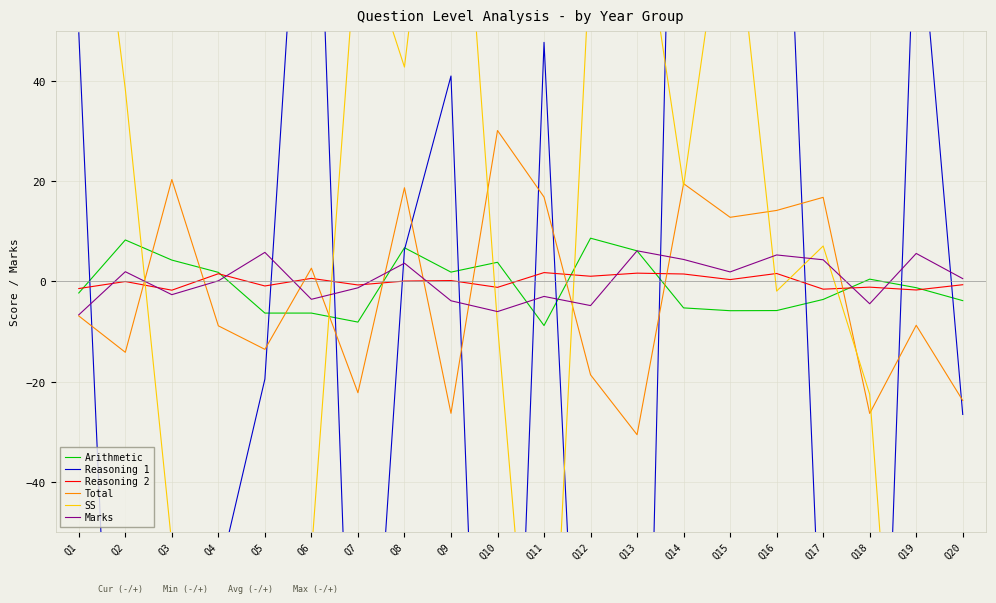

What is the difference between the maximum and minimum values in the Reasoning 1 series?

408.1